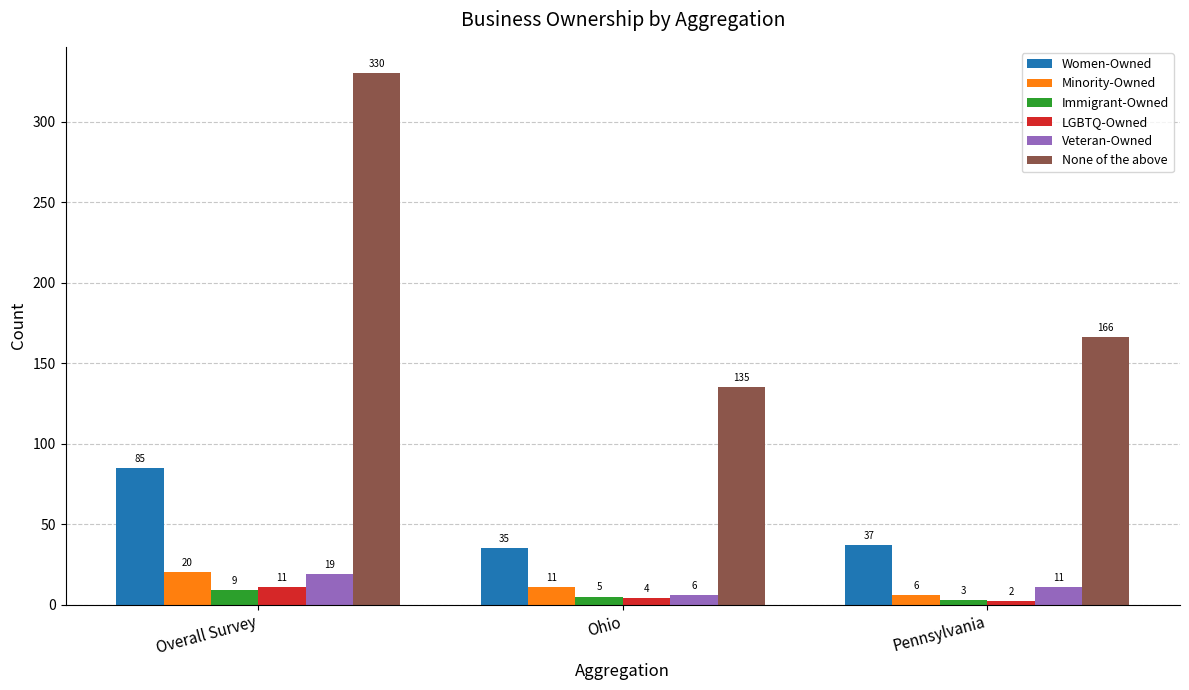

At how many categories does at least one series exceed 322?

1